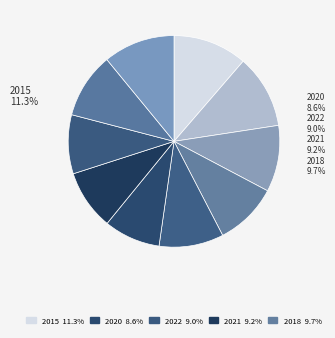

To the nearest percent, what percentage of the pie is 2021?

9%